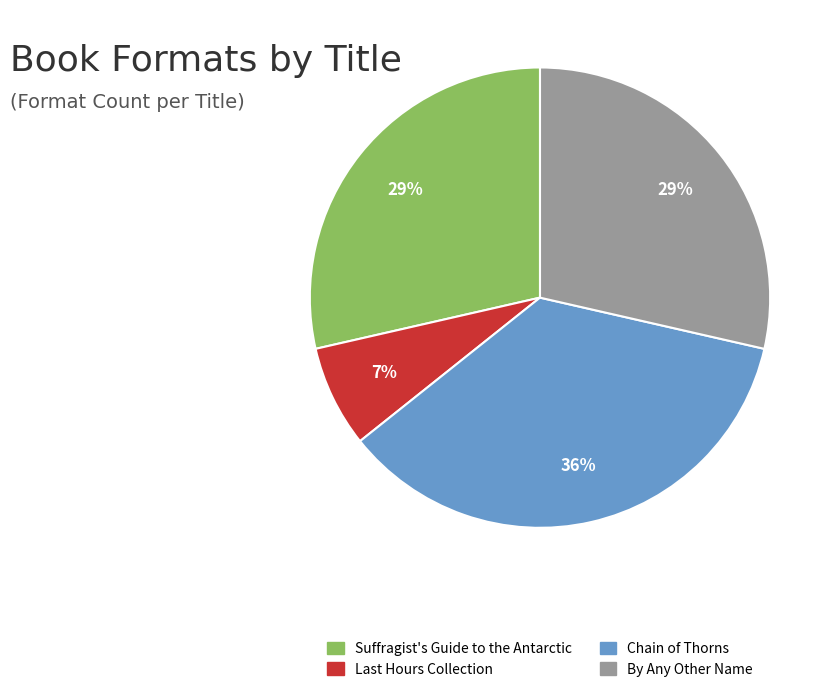

What percentage is the Suffragist's Guide to the Antarctic slice, to the nearest percent?

29%